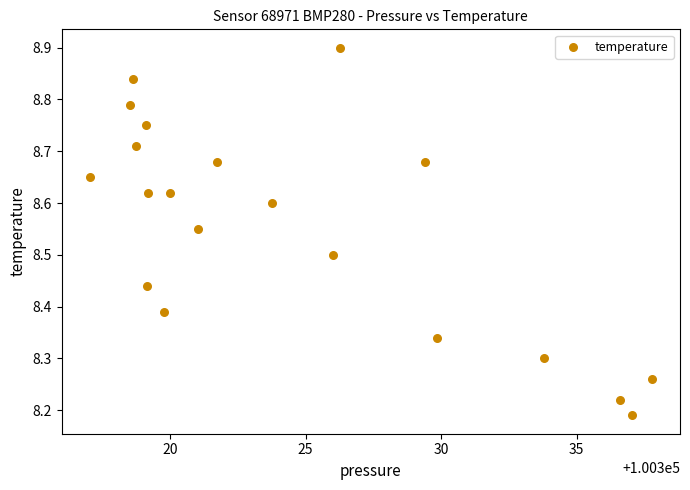

What is the range of X values (max minus min)?

20.8